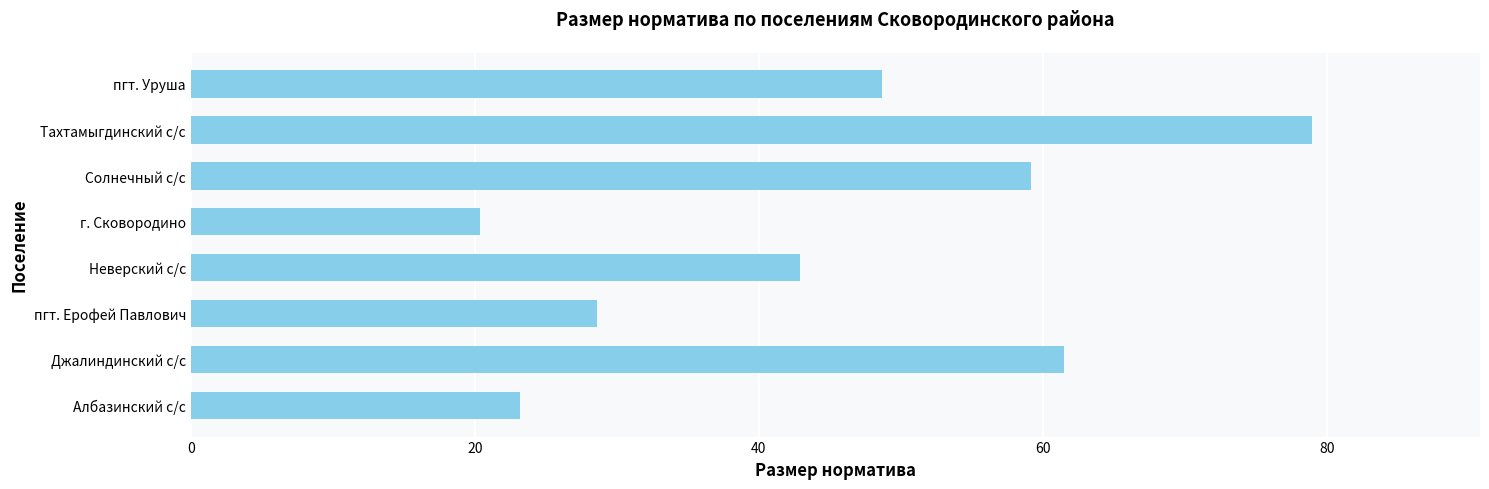

How many bars are there in total?

8